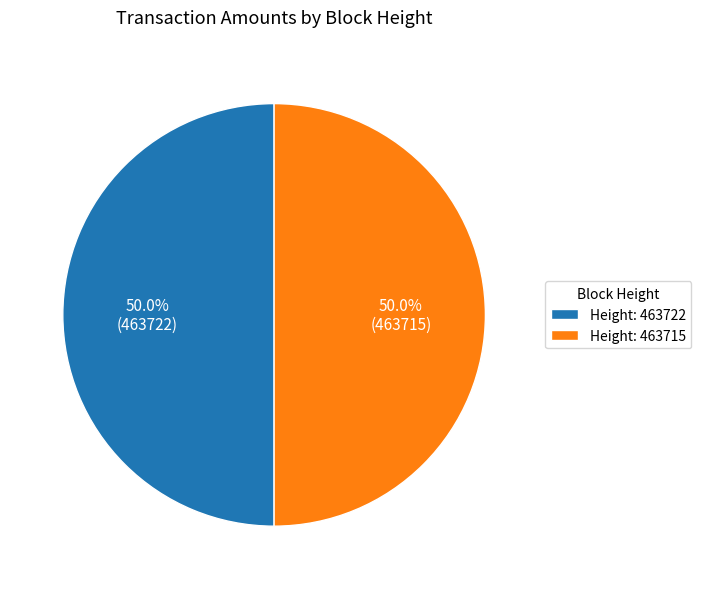

Approximately how many times larger is the value at Height: 463722 compared to Height: 463715?

1.0